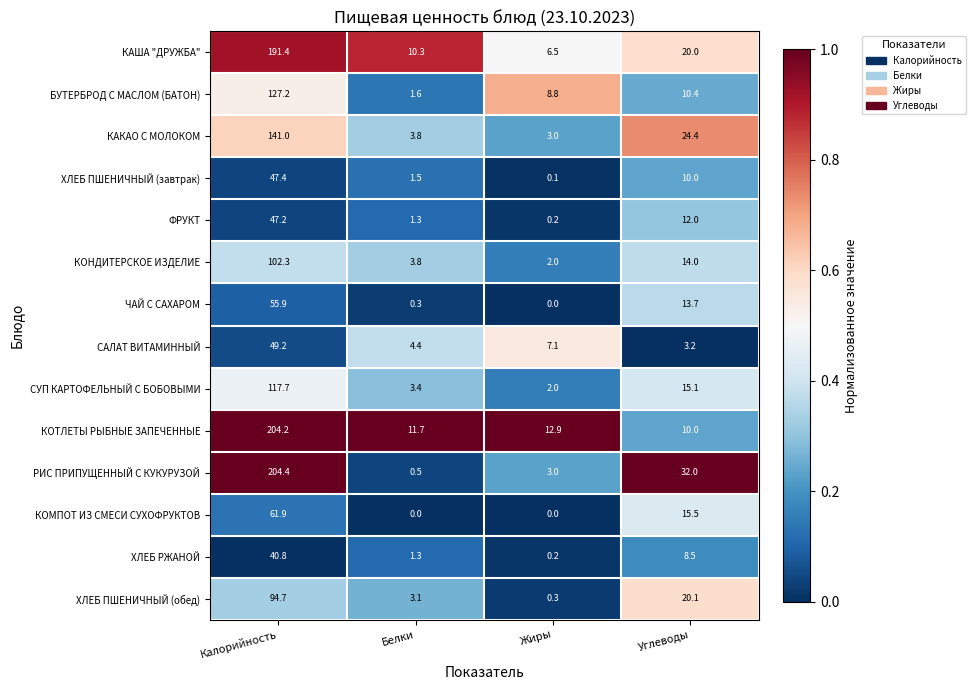

What is the sum of all КОТЛЕТЫ РЫБНЫЕ ЗАПЕЧЕННЫЕ values?

238.8